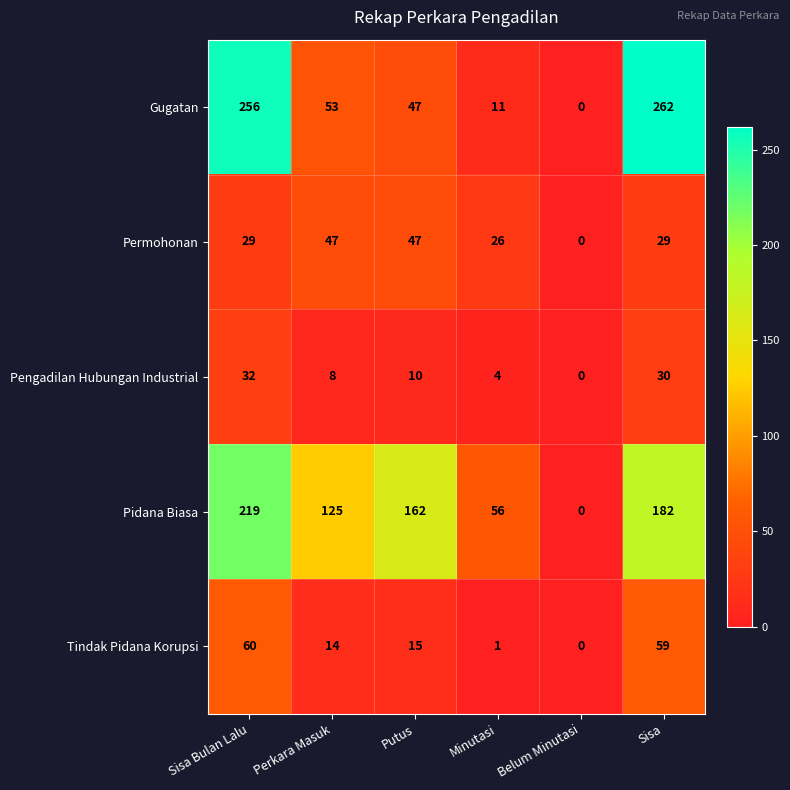

Reading right to left, list all the values displayed in this chart.

Gugatan: 262	0	11	47	53	256
Permohonan: 29	0	26	47	47	29
Pengadilan Hubungan Industrial: 30	0	4	10	8	32
Pidana Biasa: 182	0	56	162	125	219
Tindak Pidana Korupsi: 59	0	1	15	14	60